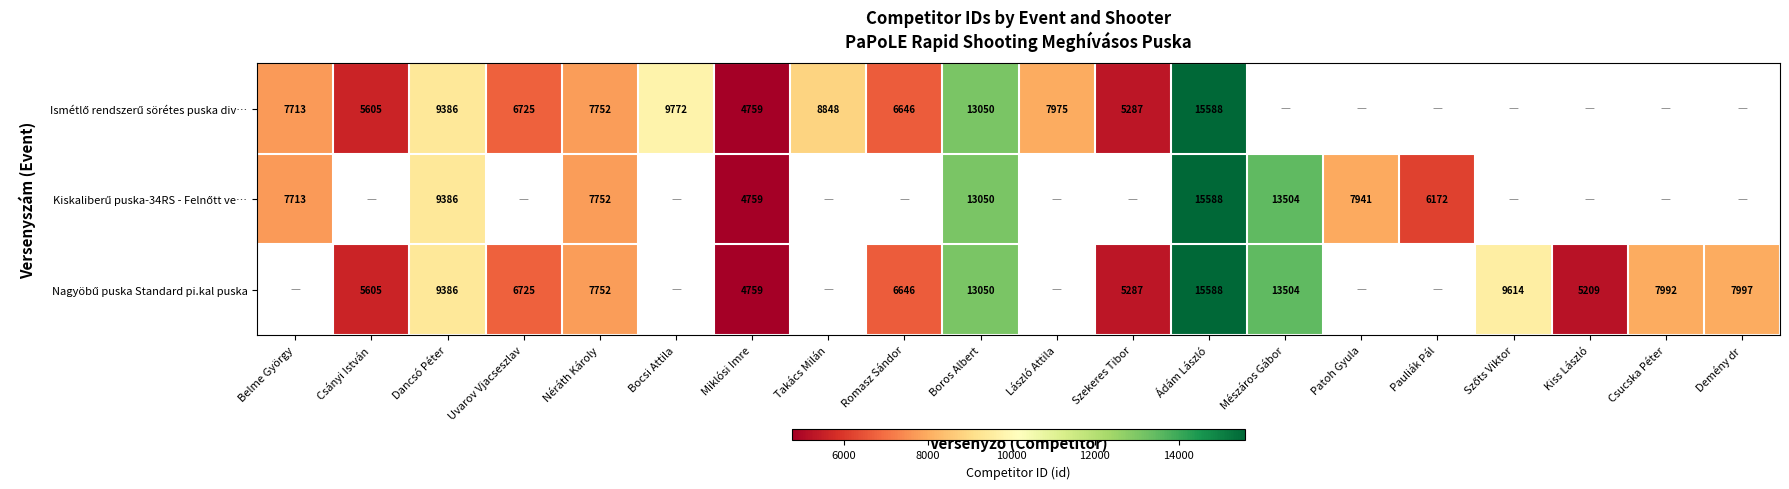

How many categories are shown in the chart?

20